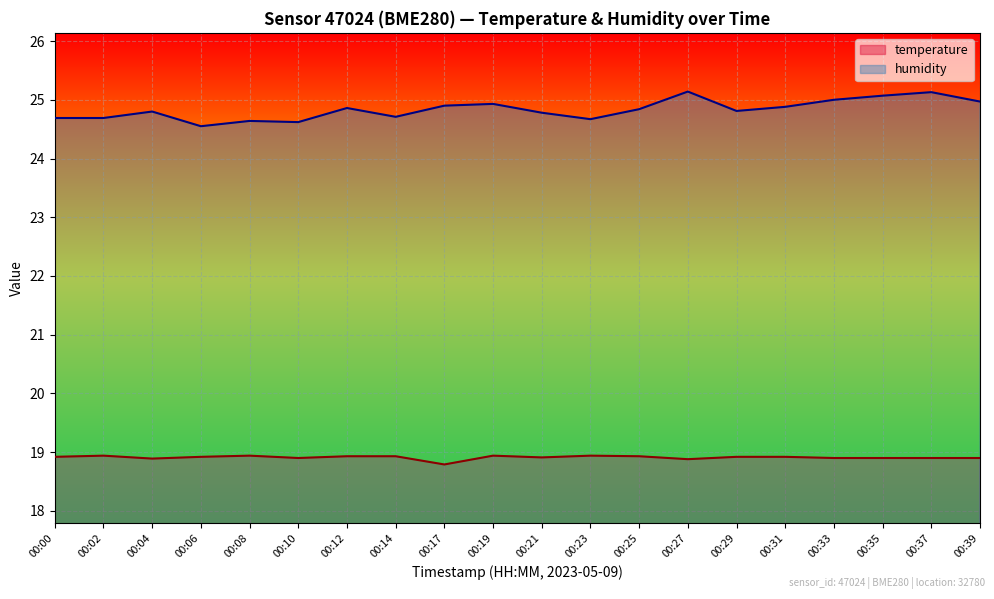

True or false: humidity has a value of 44.7 at 00:31.

False